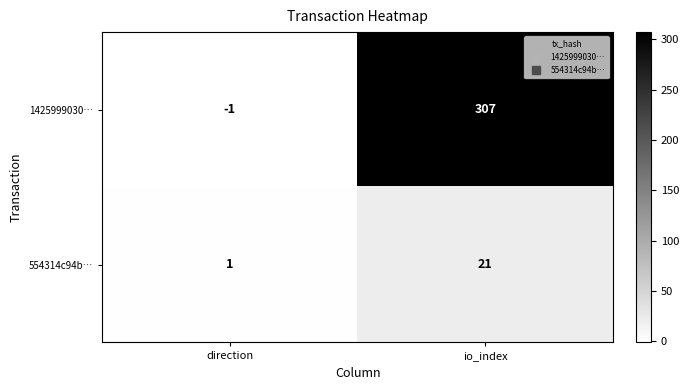

Rank the series by their maximum value, from highest to lowest.

1425999030…, 554314c94b…